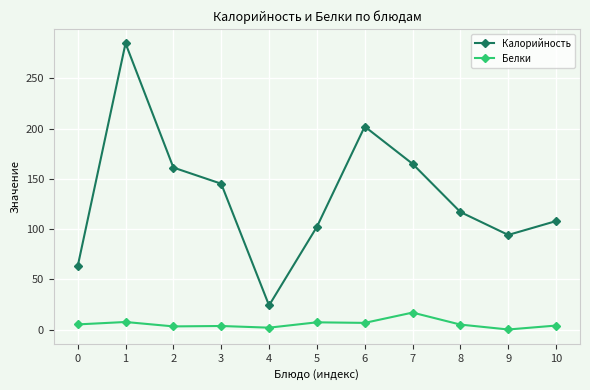

Which series has the largest range (max minus min)?

Калорийность